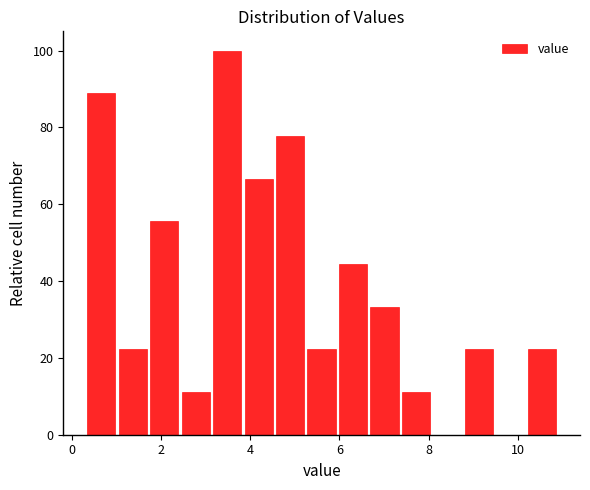

Read against the x-axis, roughly where is the centre of the tallest bar?

3.4